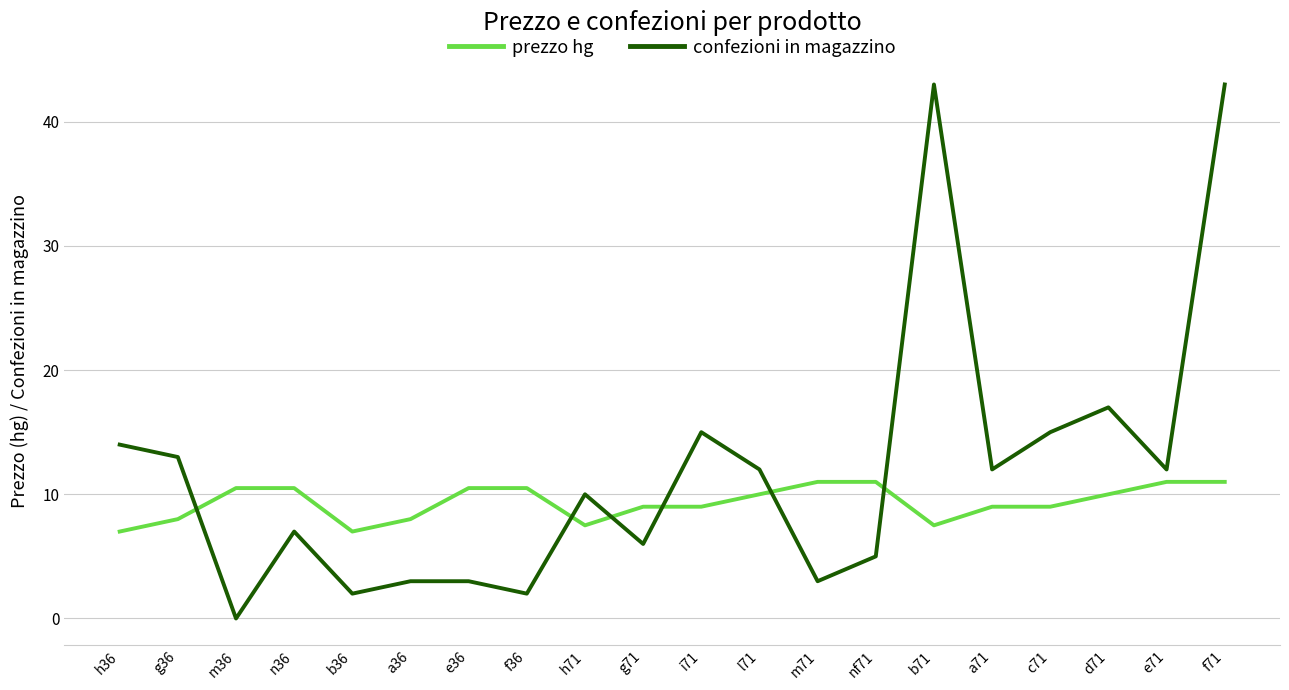

Where do confezioni in magazzino and prezzo hg first cross each other?

g36 and m36